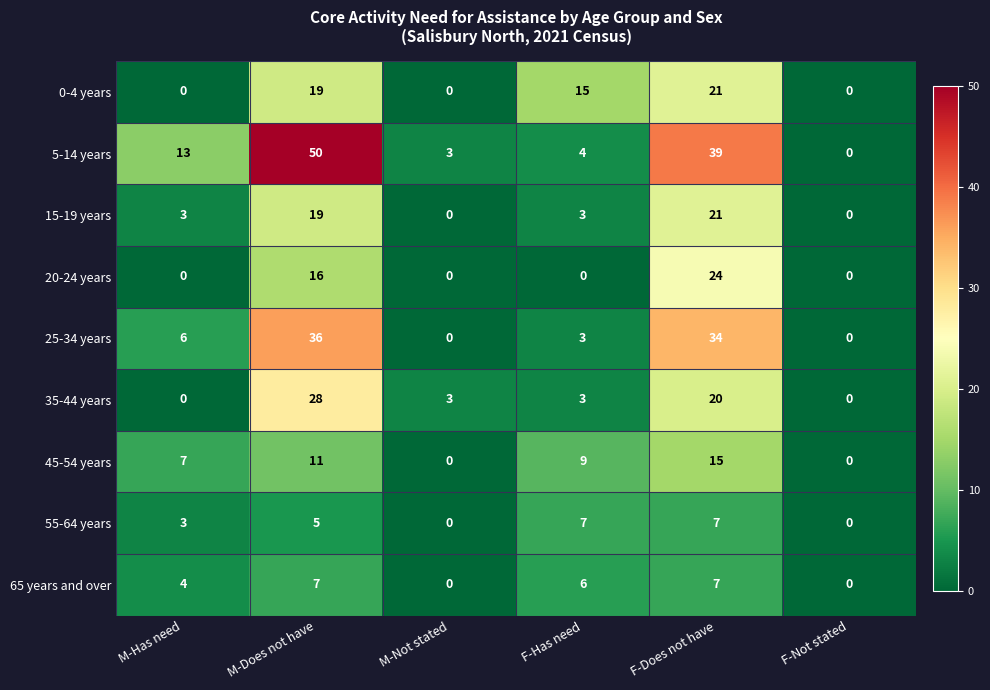

What is the sum of the 45-54 years values at M-Does not have and F-Does not have?

26